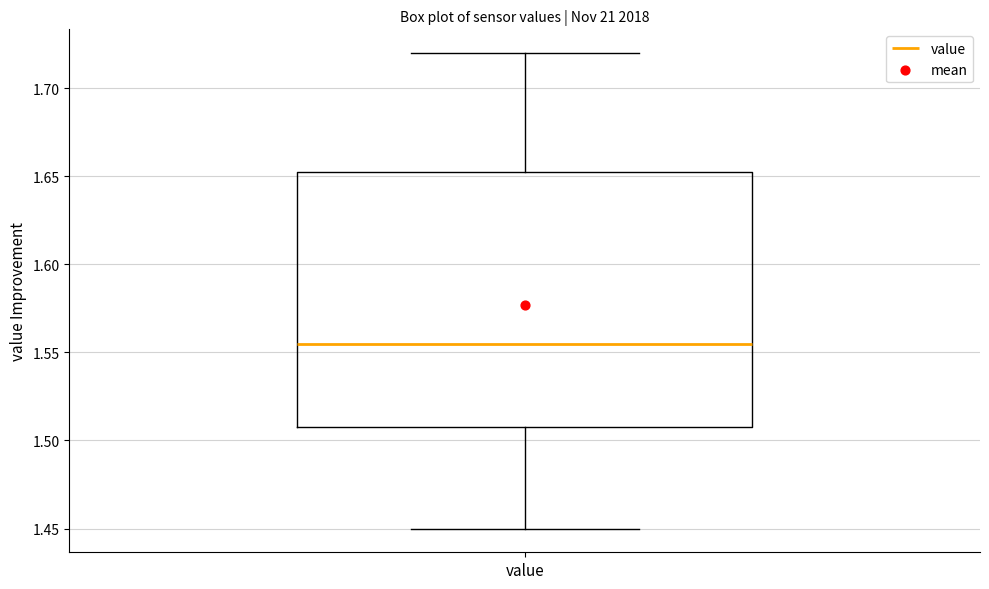

Transcribe this box plot: give where the median line is, the range the box spans, and where the two whiskers end, as read against the y-axis. The values are not printed on the chart, so give them approximately, as read against the axis.

median 1.555, box 1.510 to 1.655, whiskers 1.450 to 1.720